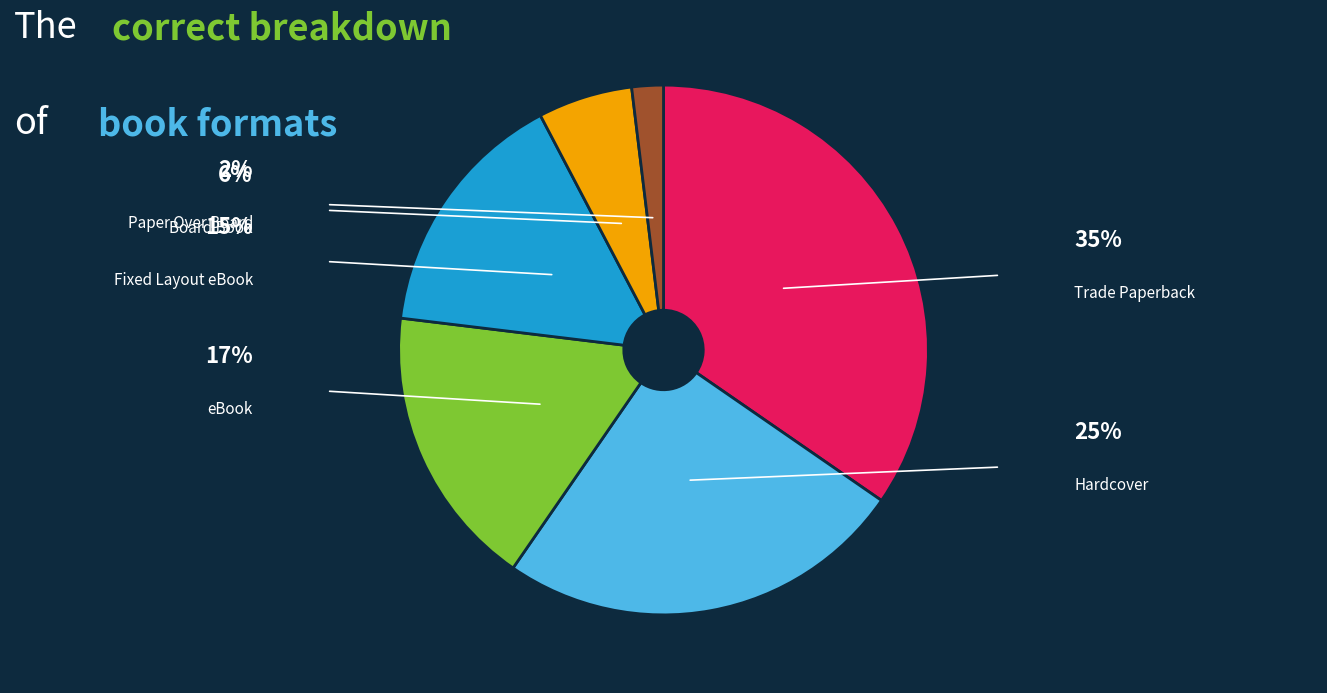

Is there any slice that represents more than half of the pie?

No